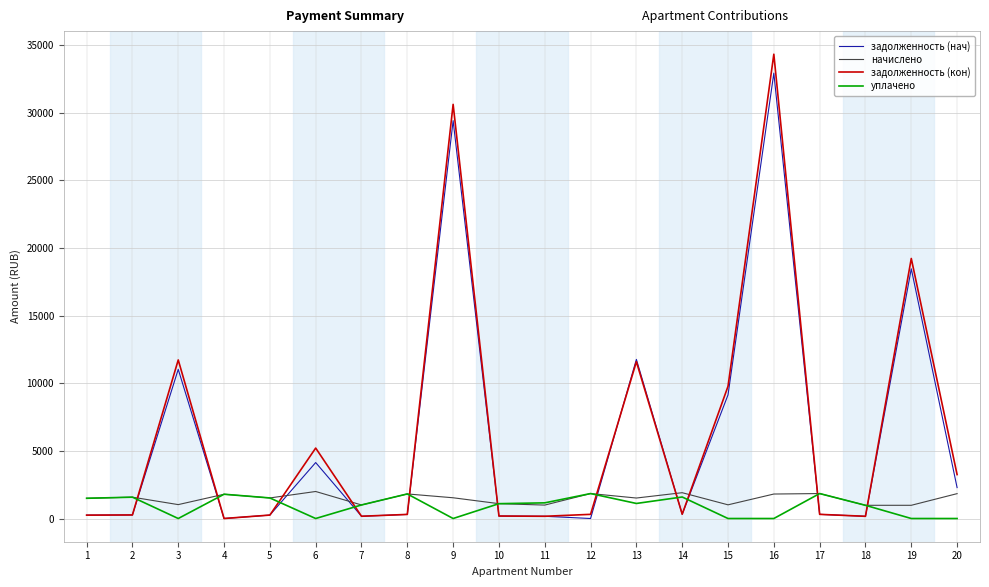

Which series changed the most between 9 and 16?

задолженность (кон)